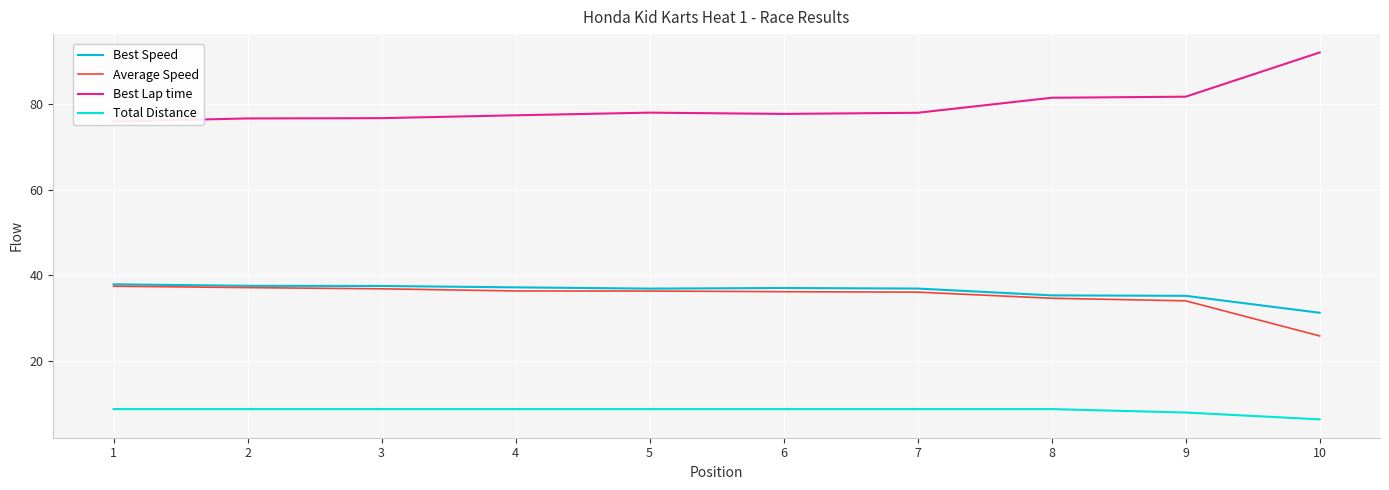

What is the total value across all series at 3?

159.9